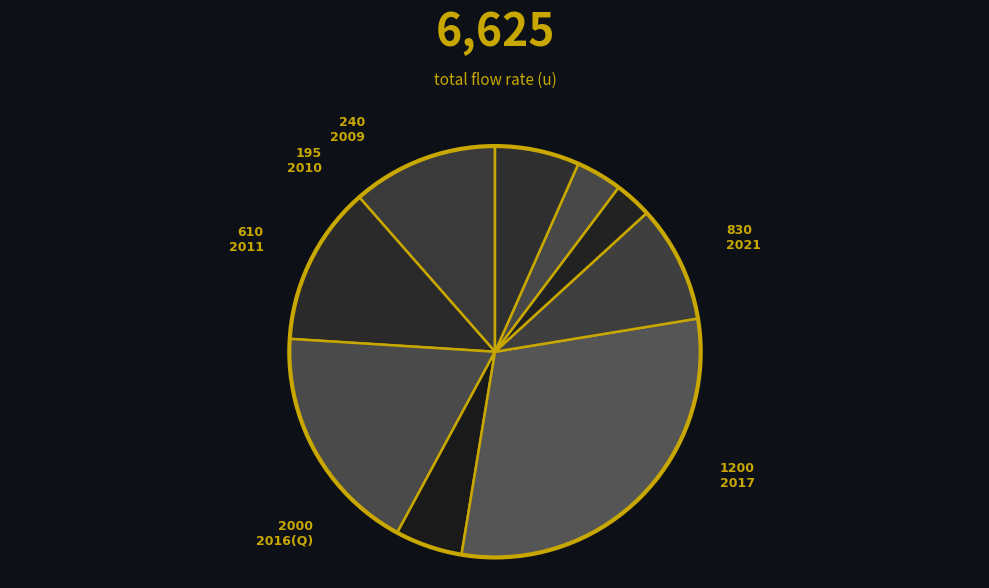

How many segments does this pie chart have?

9